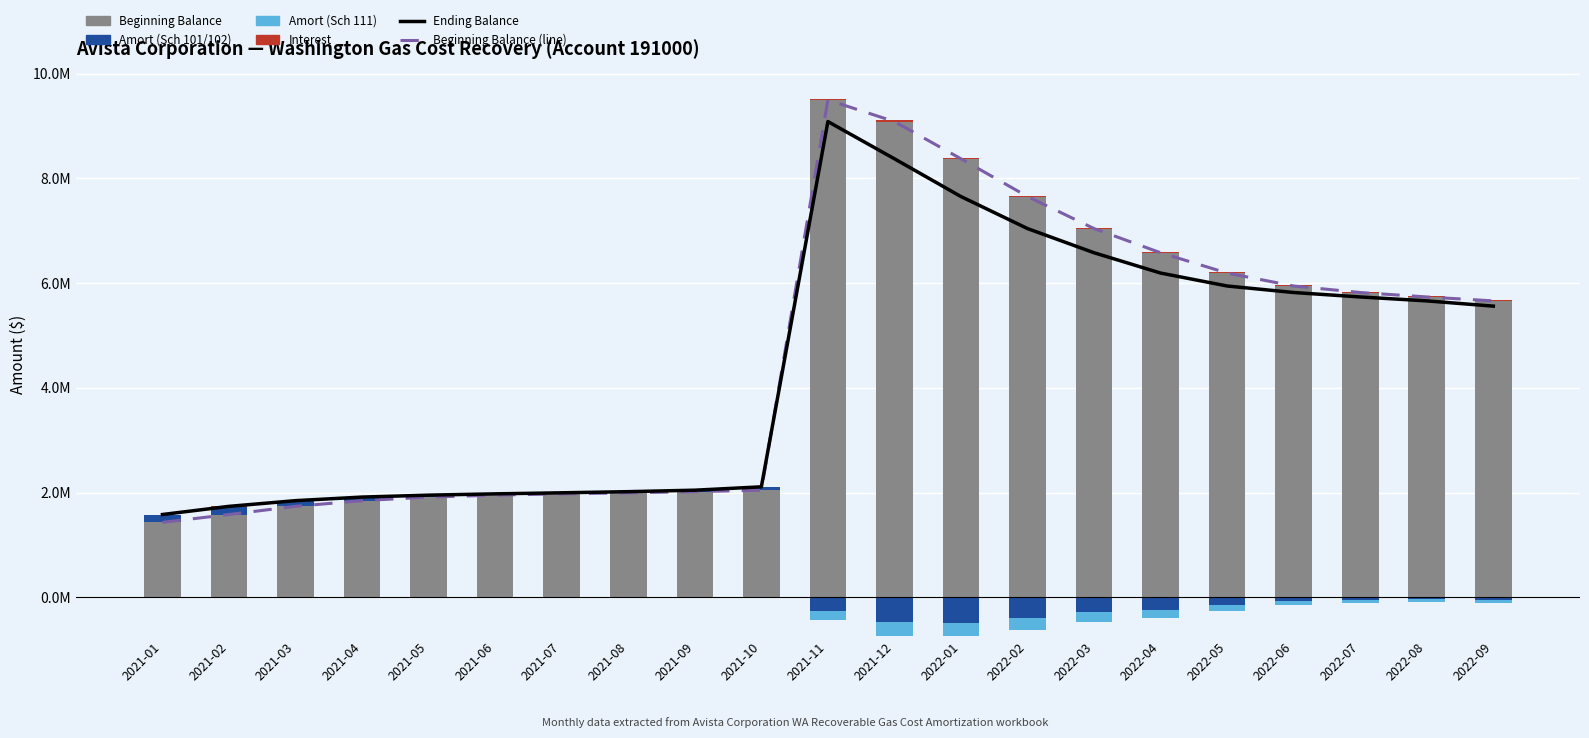

What is the highest value of the Beginning Balance (line) series?

9.5